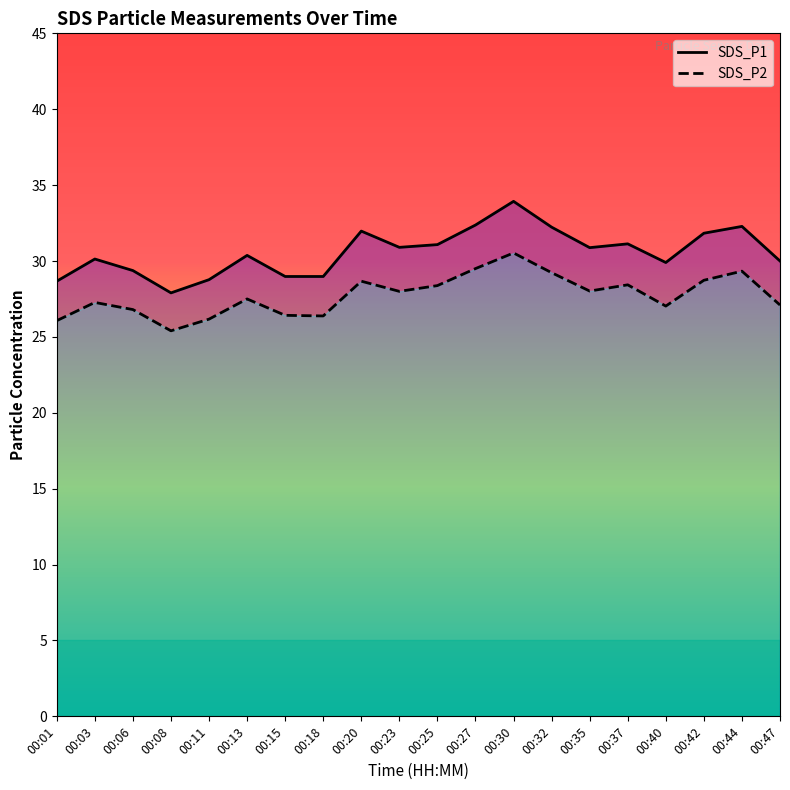

What is the total value across all series at 00:27?

61.9